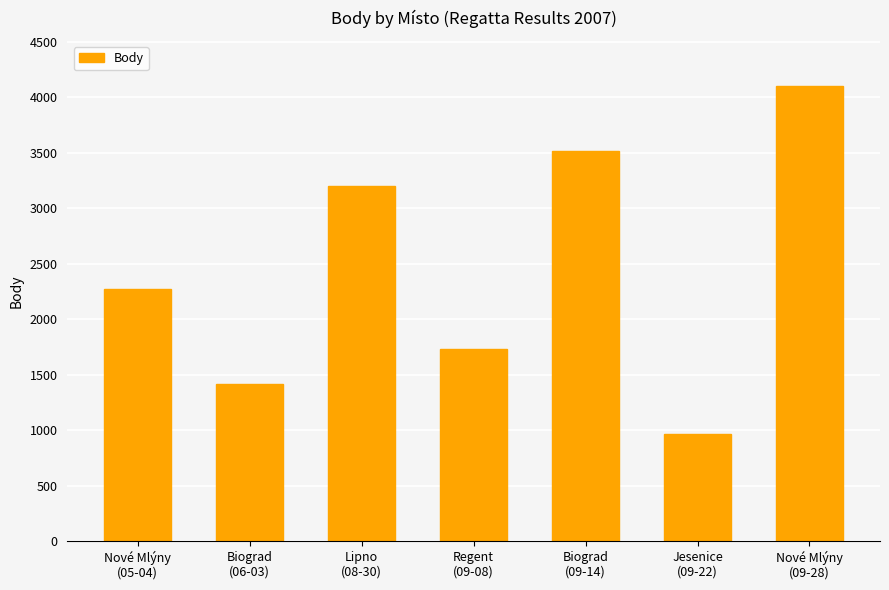

What is the sum of the values at Nové Mlýny
(09-28) and Biograd
(09-14)?

7612